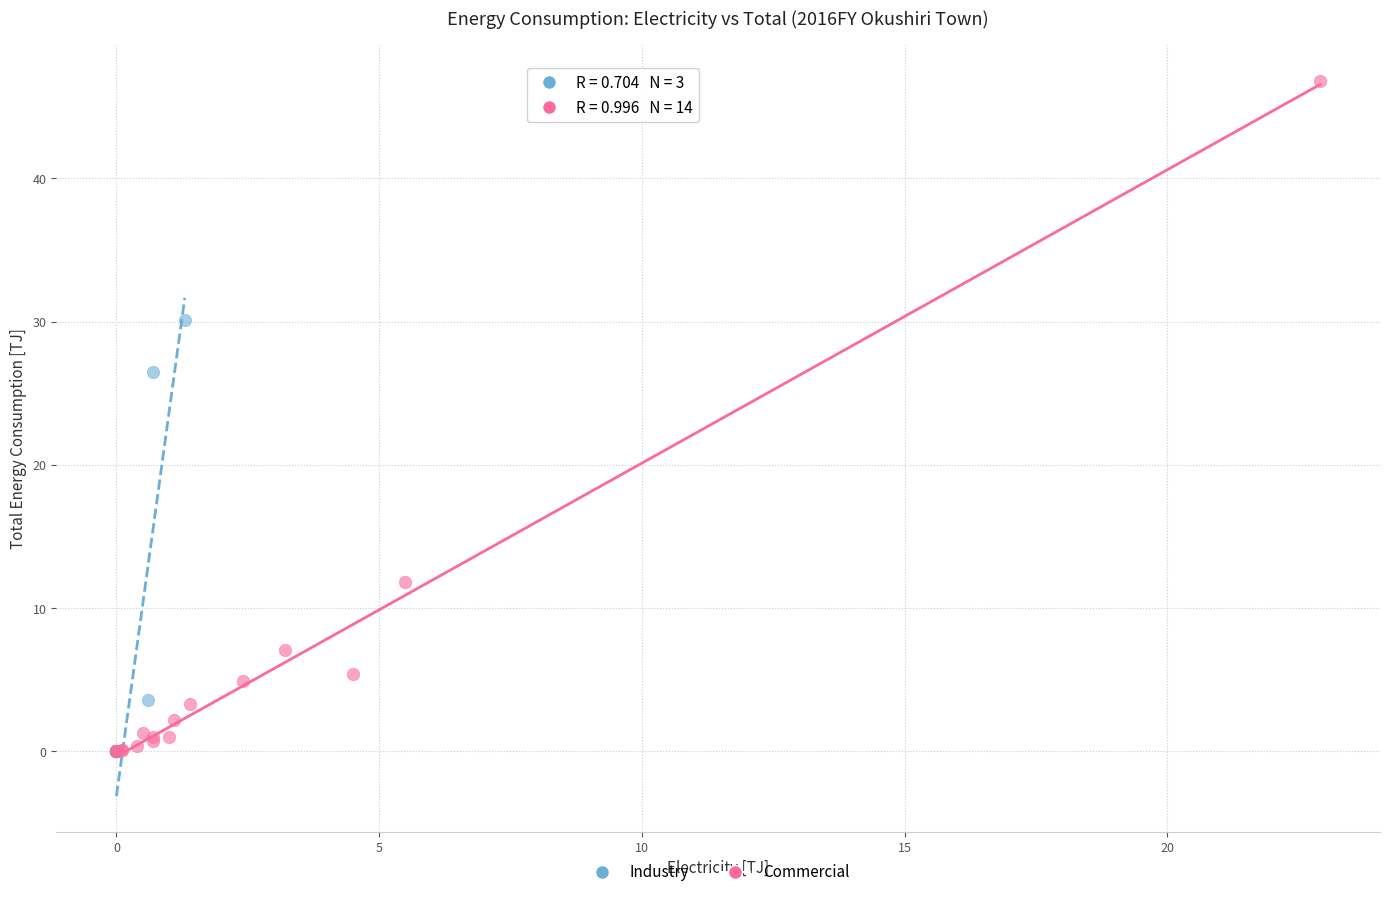

Which series reaches the maximum Y coordinate?

Commercial